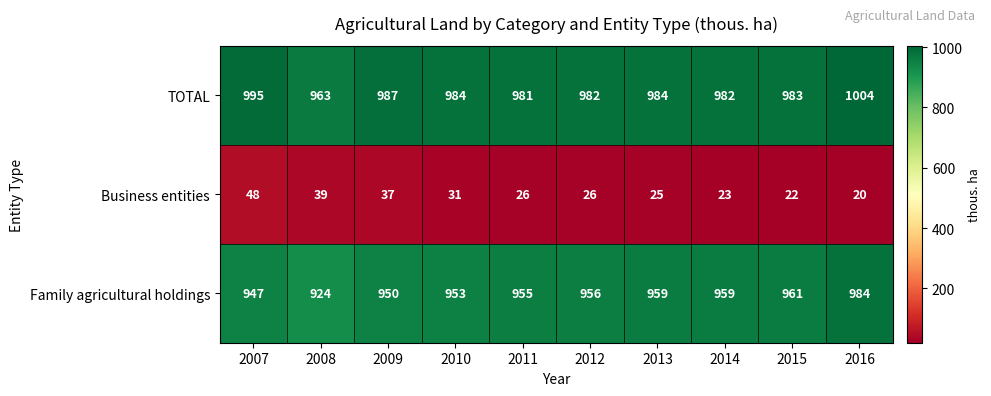

What is the difference between the Family agricultural holdings values at 2007 and 2014?

12